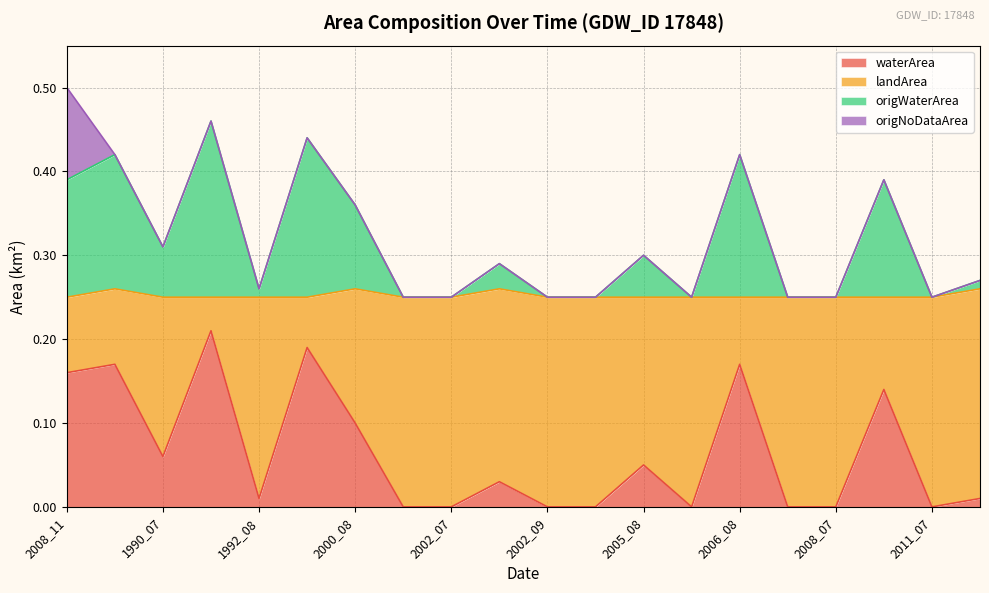

How many values in waterArea are above zero?

12